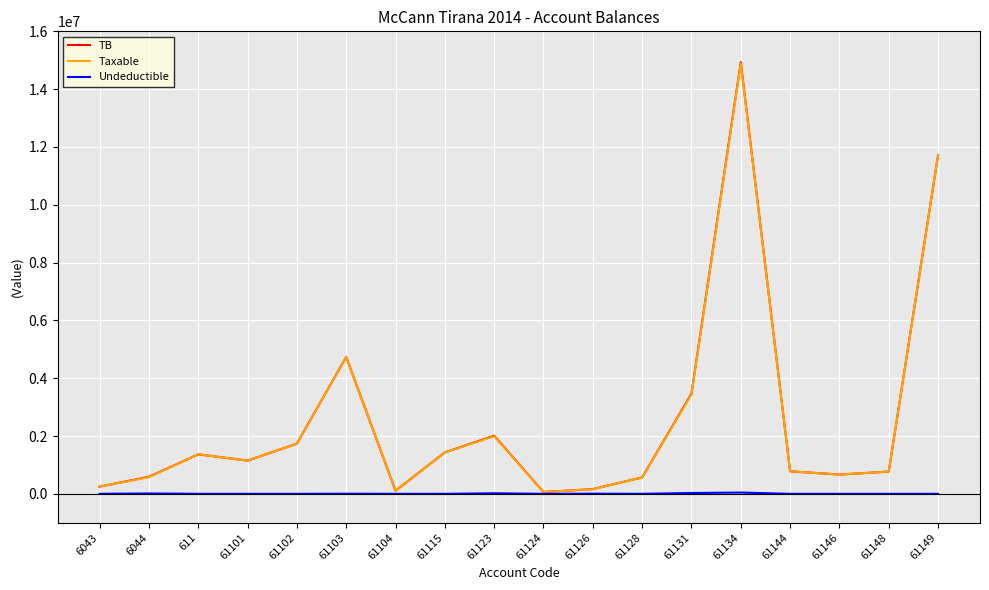

Which series changed the most between 61103 and 61128?

TB